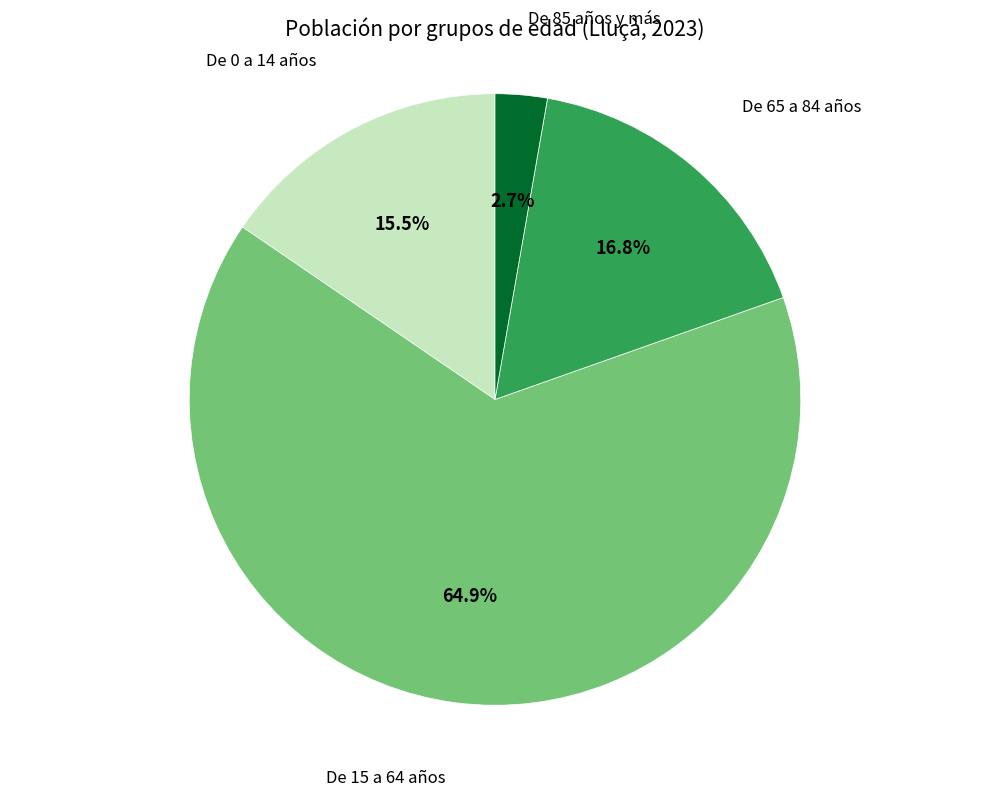

True or false: De 15 a 64 años accounts for 65% of the total.

True